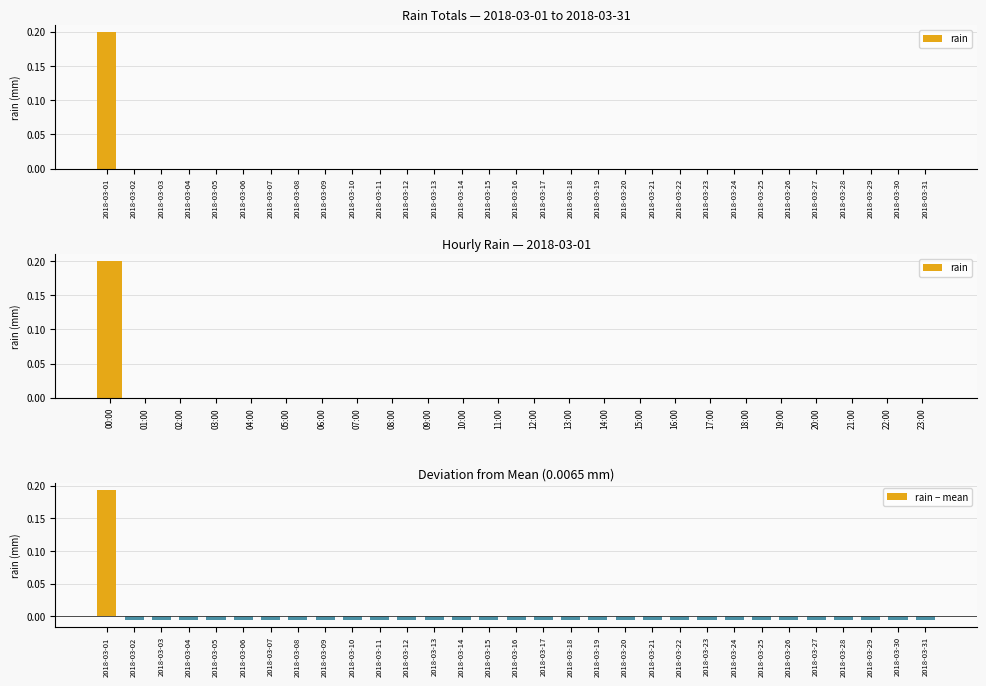

How many values are above zero?

1